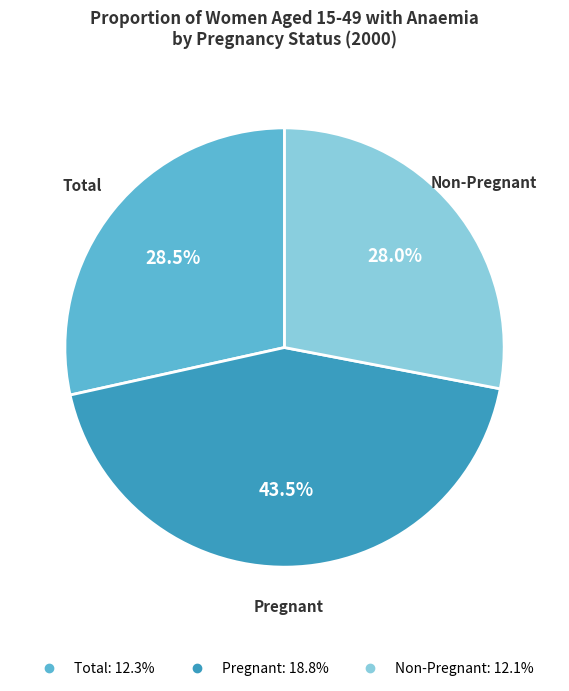

What is the total percentage of Pregnant and Non-Pregnant?

71.5%